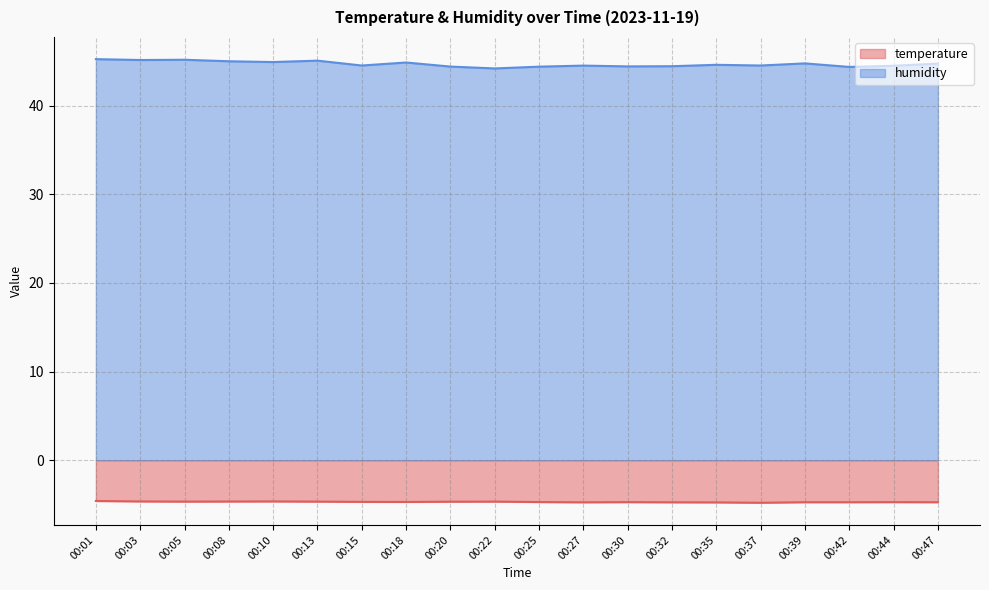

The temperature series shows -4.6 at 00:01. True or false?

True